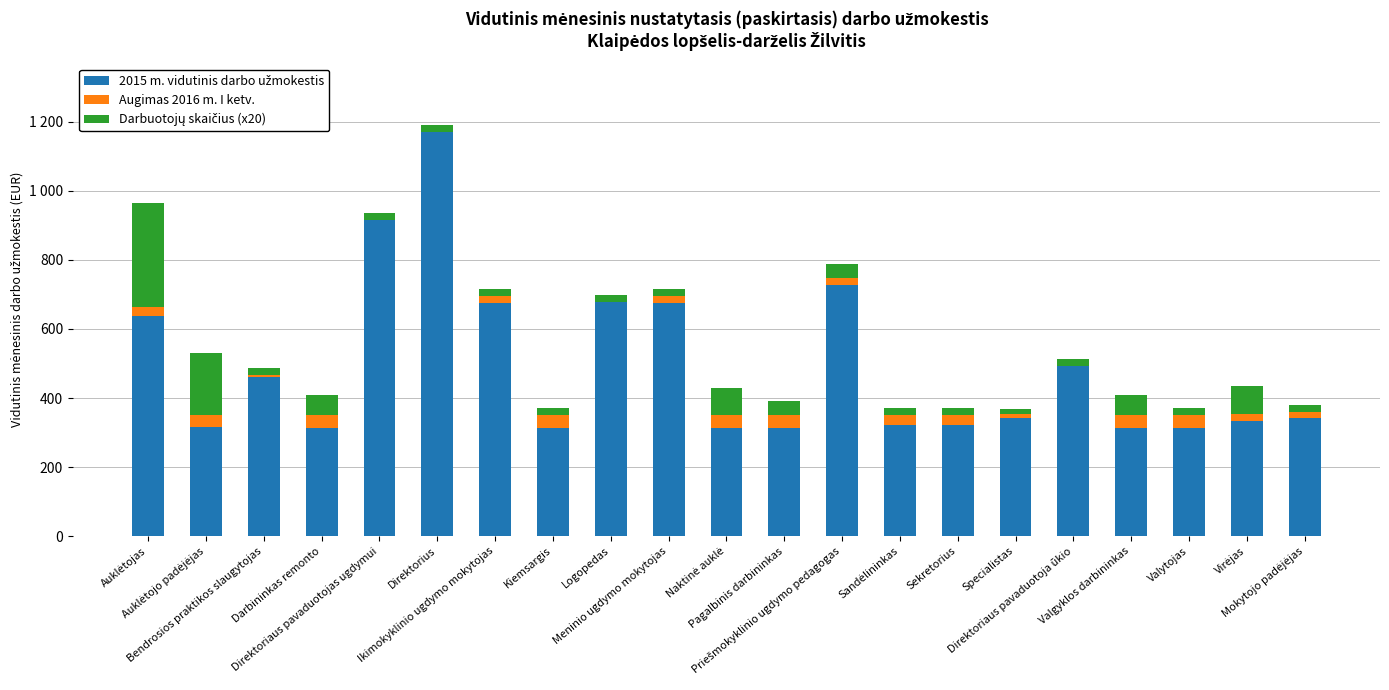

Does the chart contain stacked bars?

Yes